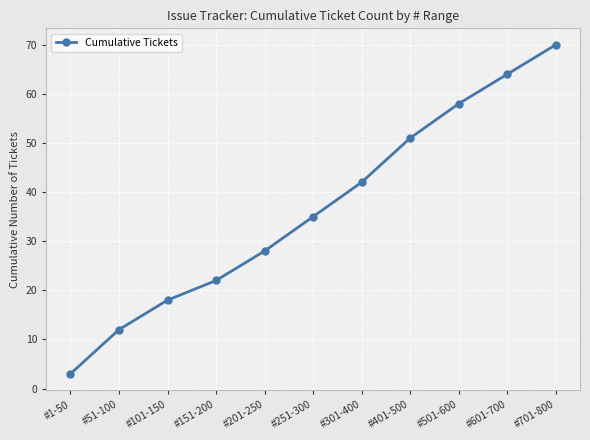

Which label corresponds to the largest value in the chart?

#701-800